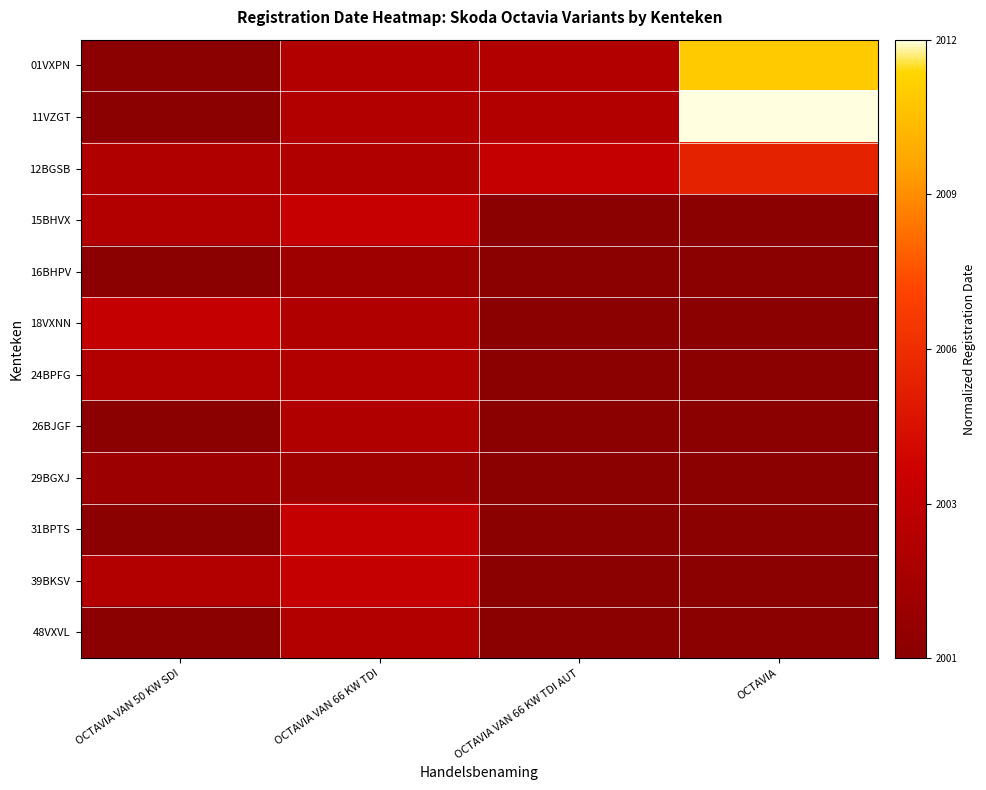

Reading left to right, transcribe all the data shown in this chart.

01VXPN: OCTAVIA VAN 50 KW SDI=0.0	OCTAVIA VAN 66 KW TDI=0.2	OCTAVIA VAN 66 KW TDI AUT=0.2	OCTAVIA=0.9
11VZGT: OCTAVIA VAN 50 KW SDI=0.0	OCTAVIA VAN 66 KW TDI=0.2	OCTAVIA VAN 66 KW TDI AUT=0.2	OCTAVIA=1.0
12BGSB: OCTAVIA VAN 50 KW SDI=0.2	OCTAVIA VAN 66 KW TDI=0.2	OCTAVIA VAN 66 KW TDI AUT=0.3	OCTAVIA=0.5
15BHVX: OCTAVIA VAN 50 KW SDI=0.2	OCTAVIA VAN 66 KW TDI=0.3	OCTAVIA VAN 66 KW TDI AUT=0.0	OCTAVIA=0.0
16BHPV: OCTAVIA VAN 50 KW SDI=0.0	OCTAVIA VAN 66 KW TDI=0.1	OCTAVIA VAN 66 KW TDI AUT=0.0	OCTAVIA=0.0
18VXNN: OCTAVIA VAN 50 KW SDI=0.3	OCTAVIA VAN 66 KW TDI=0.2	OCTAVIA VAN 66 KW TDI AUT=0.0	OCTAVIA=0.0
24BPFG: OCTAVIA VAN 50 KW SDI=0.2	OCTAVIA VAN 66 KW TDI=0.2	OCTAVIA VAN 66 KW TDI AUT=0.0	OCTAVIA=0.0
26BJGF: OCTAVIA VAN 50 KW SDI=0.0	OCTAVIA VAN 66 KW TDI=0.2	OCTAVIA VAN 66 KW TDI AUT=0.0	OCTAVIA=0.0
29BGXJ: OCTAVIA VAN 50 KW SDI=0.1	OCTAVIA VAN 66 KW TDI=0.1	OCTAVIA VAN 66 KW TDI AUT=0.0	OCTAVIA=0.0
31BPTS: OCTAVIA VAN 50 KW SDI=0.0	OCTAVIA VAN 66 KW TDI=0.3	OCTAVIA VAN 66 KW TDI AUT=0.0	OCTAVIA=0.0
39BKSV: OCTAVIA VAN 50 KW SDI=0.2	OCTAVIA VAN 66 KW TDI=0.3	OCTAVIA VAN 66 KW TDI AUT=0.0	OCTAVIA=0.0
48VXVL: OCTAVIA VAN 50 KW SDI=0.0	OCTAVIA VAN 66 KW TDI=0.2	OCTAVIA VAN 66 KW TDI AUT=0.0	OCTAVIA=0.0